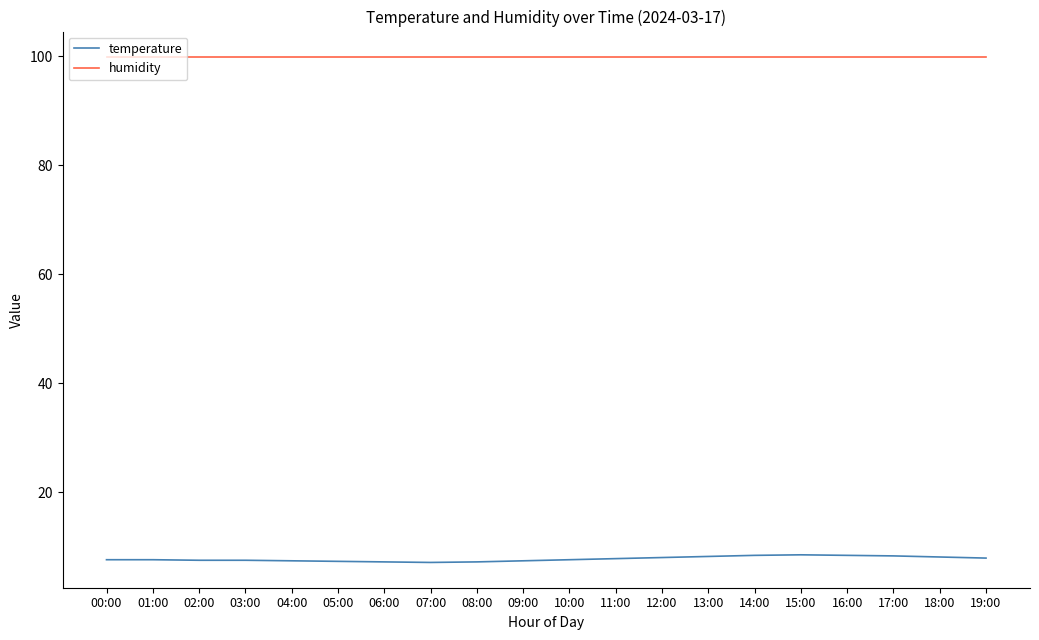

What are all the series names shown in the legend?

temperature, humidity